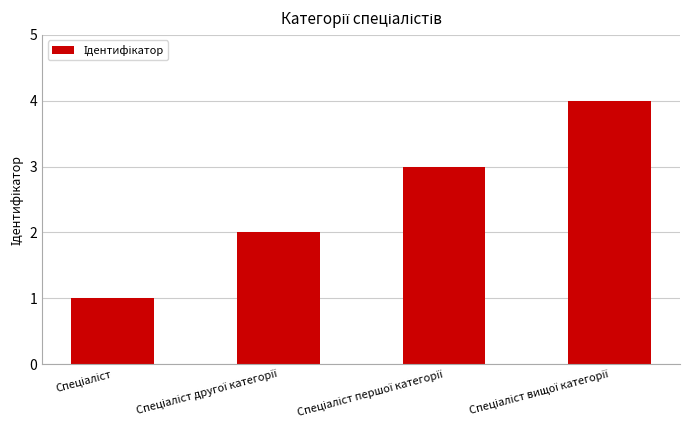

What is the sum of all values?

10